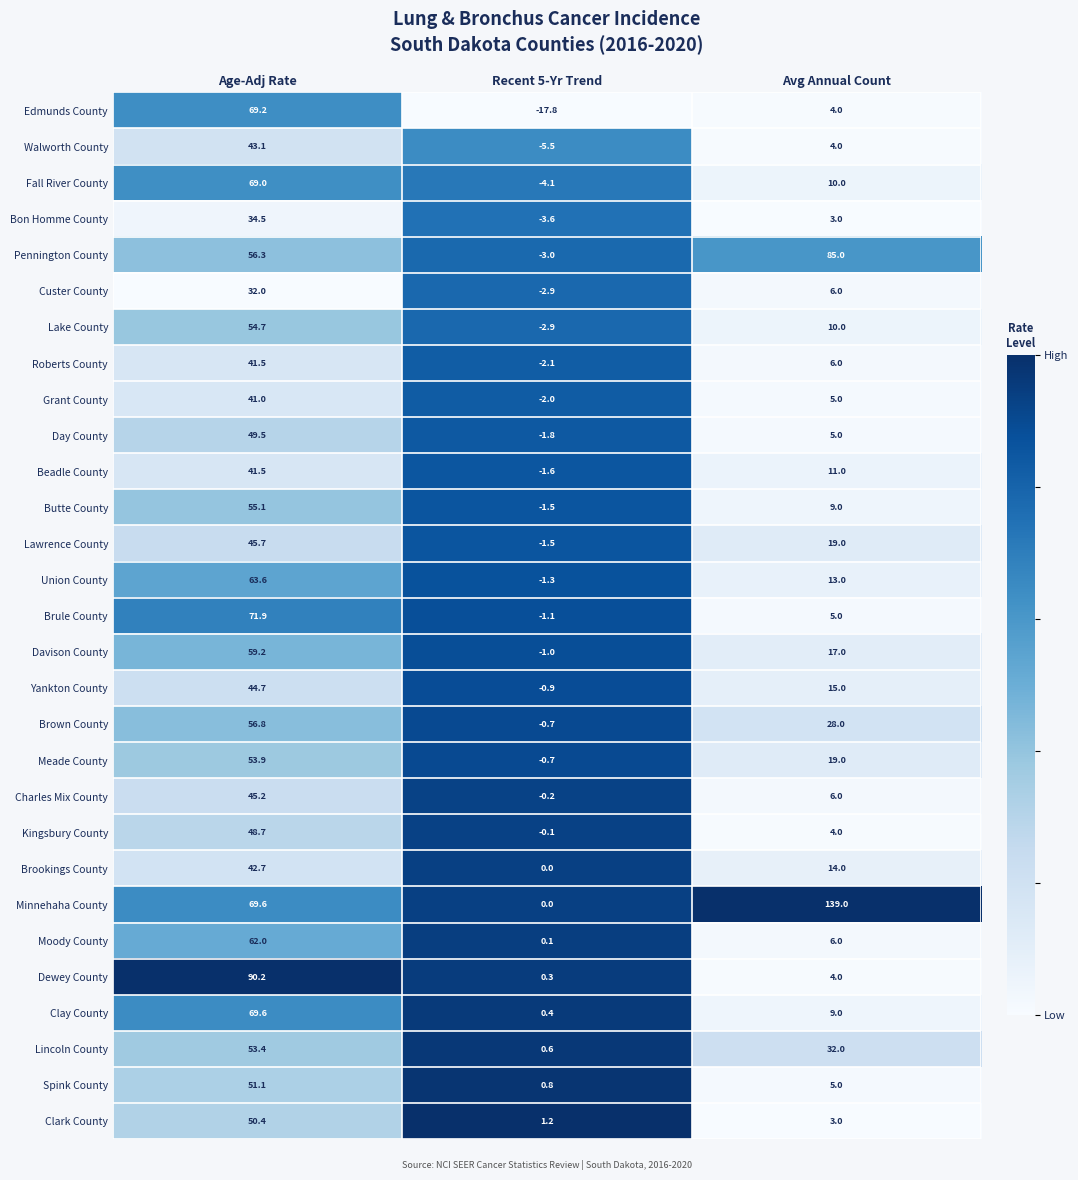

What is the difference between the maximum and minimum values in the Brookings County series?

42.7